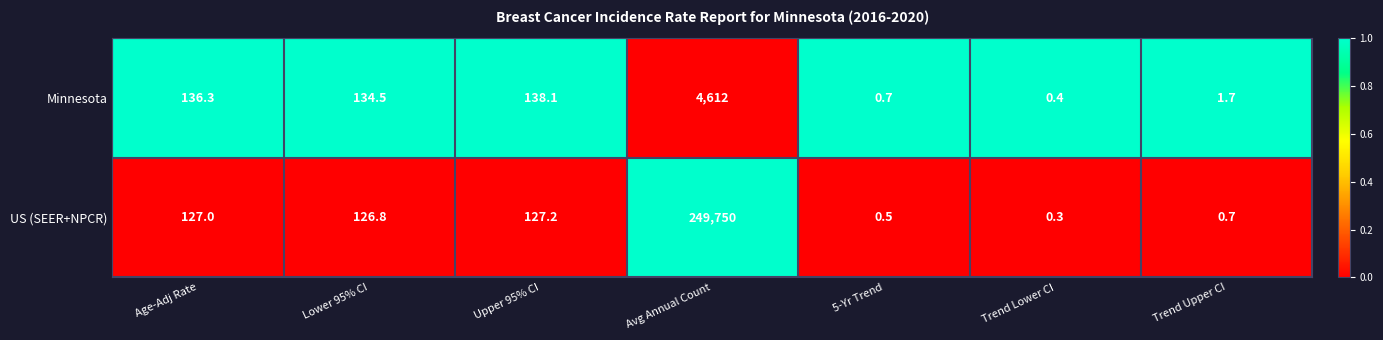

What is the difference between the maximum and minimum values in the Minnesota series?

4611.6